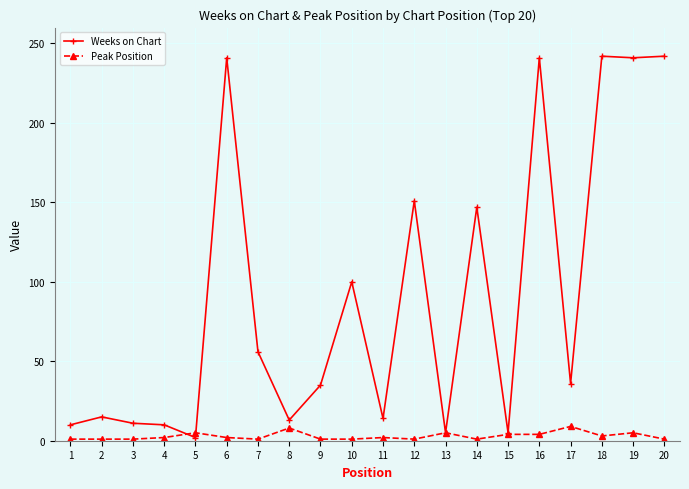

Where is Weeks on Chart nearest to the value 122?

10